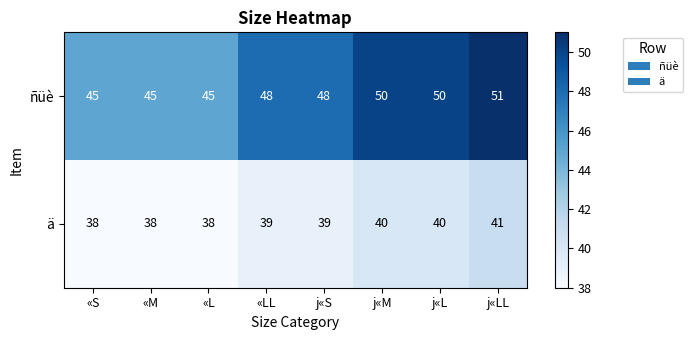

Rank the series at «M from highest to lowest value.

ñüè, ä